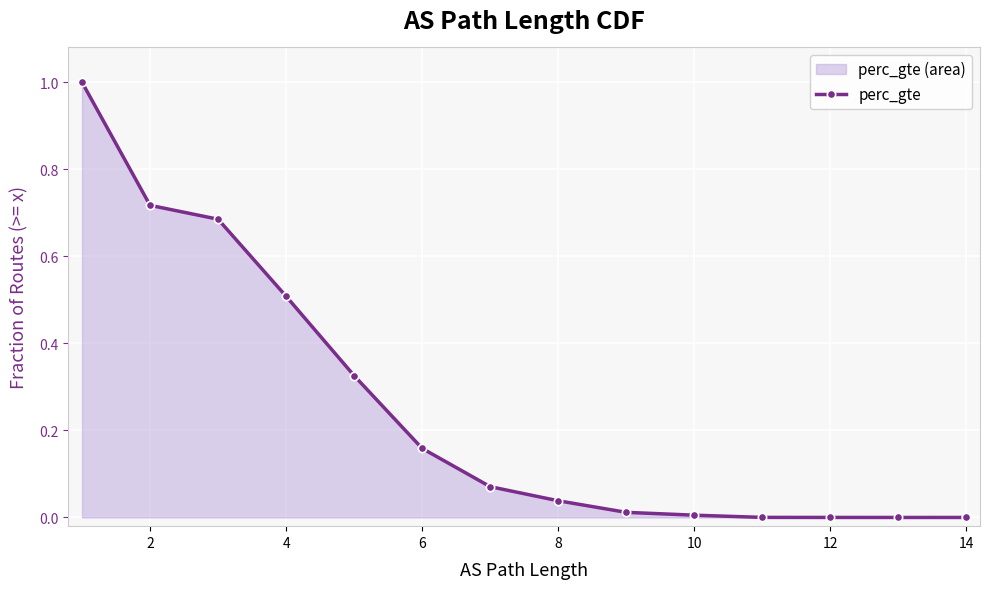

Does the chart display data point markers on the line(s)?

Yes